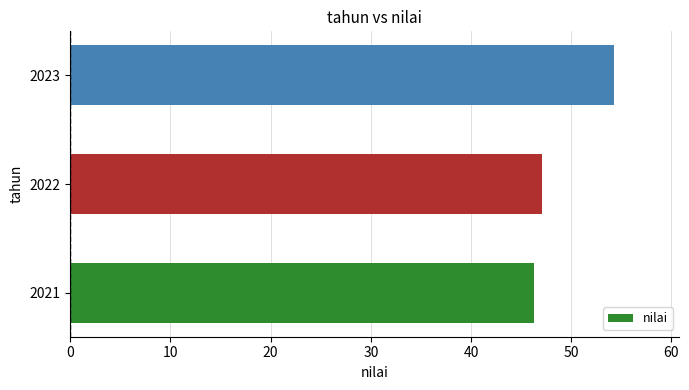

Read the value at 2022.

47.1